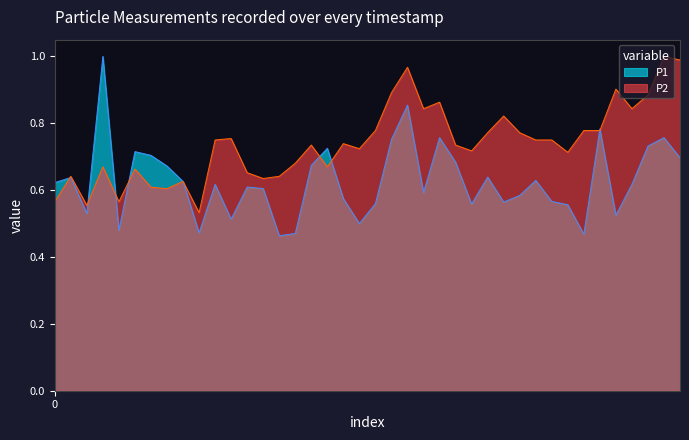

What are all the series names shown in the legend?

P1, P2